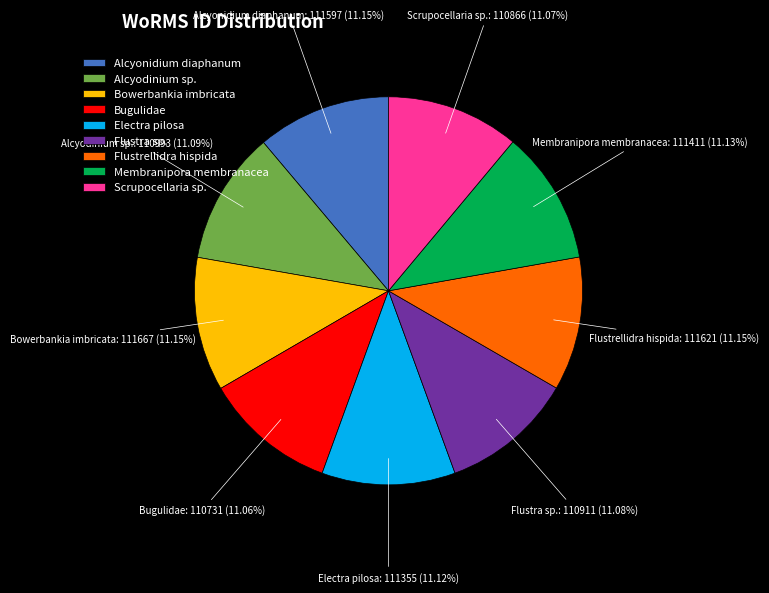

Approximately how many times larger is the value at Electra pilosa compared to Scrupocellaria sp.?

1.0